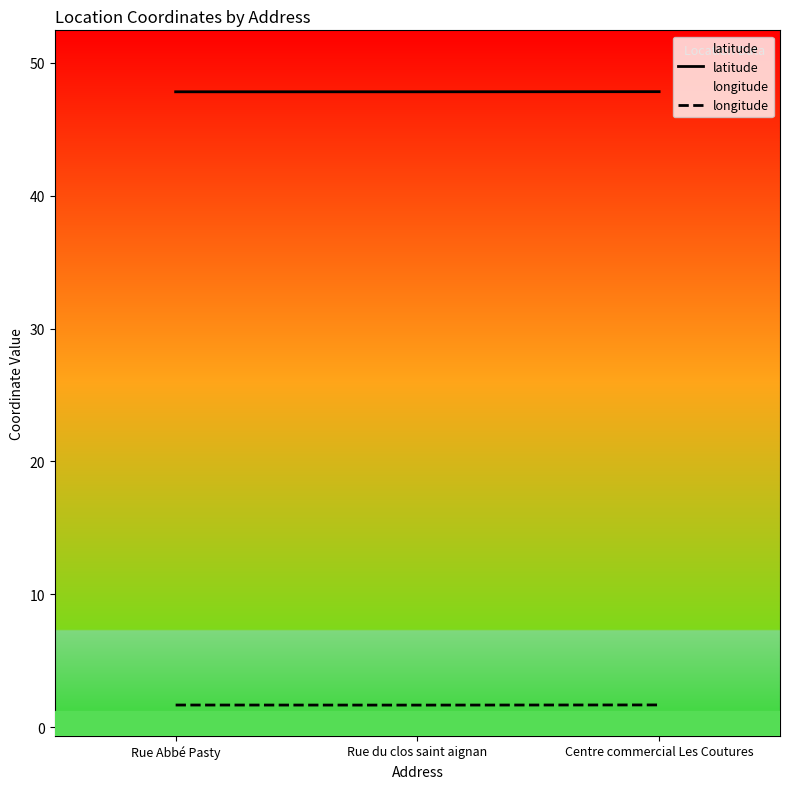

Count the number of data series in this chart.

2